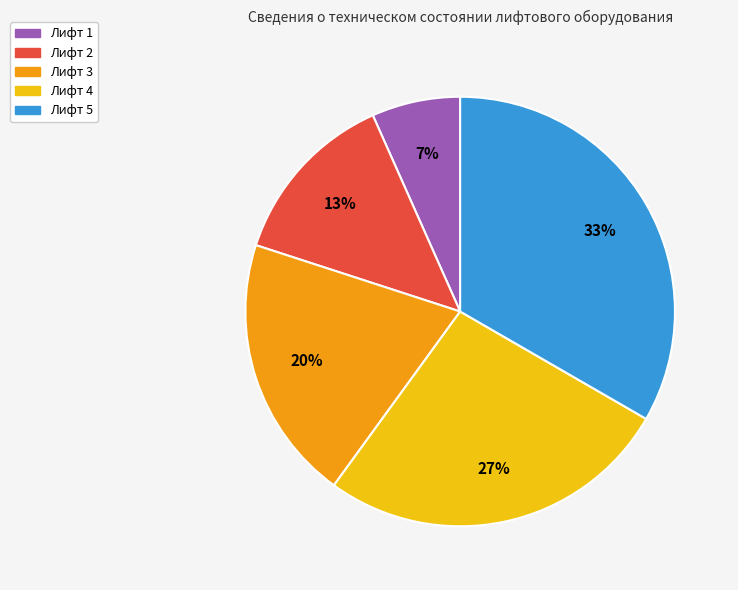

To the nearest percent, what percentage of the pie is Лифт 2?

13%